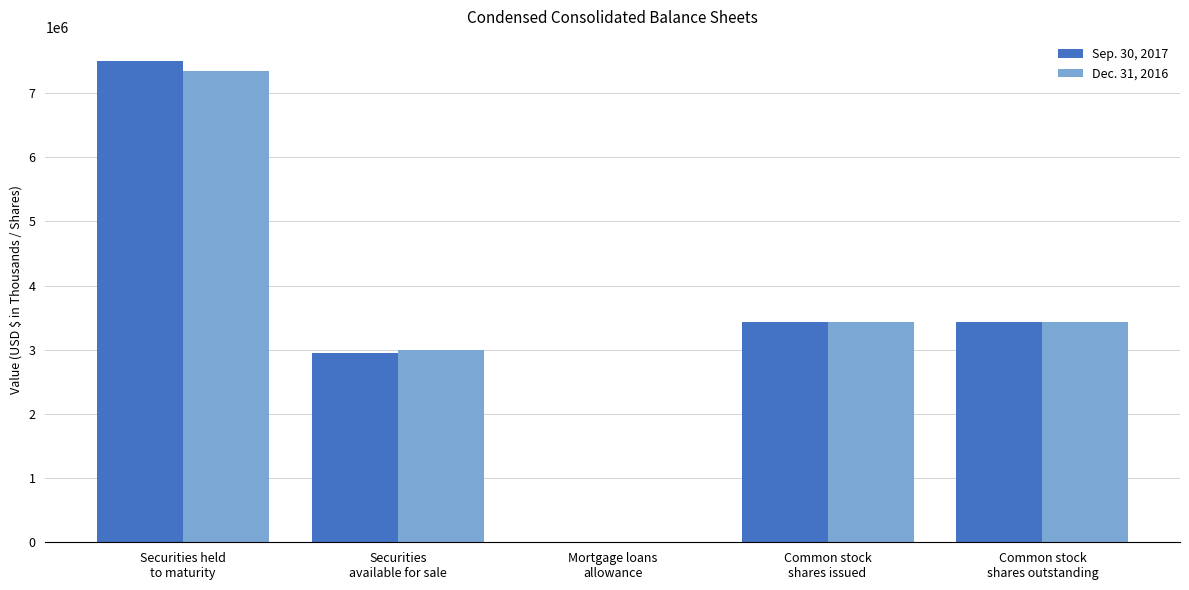

Reading left to right, list all the values displayed in this chart.

Sep. 30, 2017: 7498922	2942594	650	3436166	3436166
Dec. 31, 2016: 7337611	2991042	650	3436166	3436166